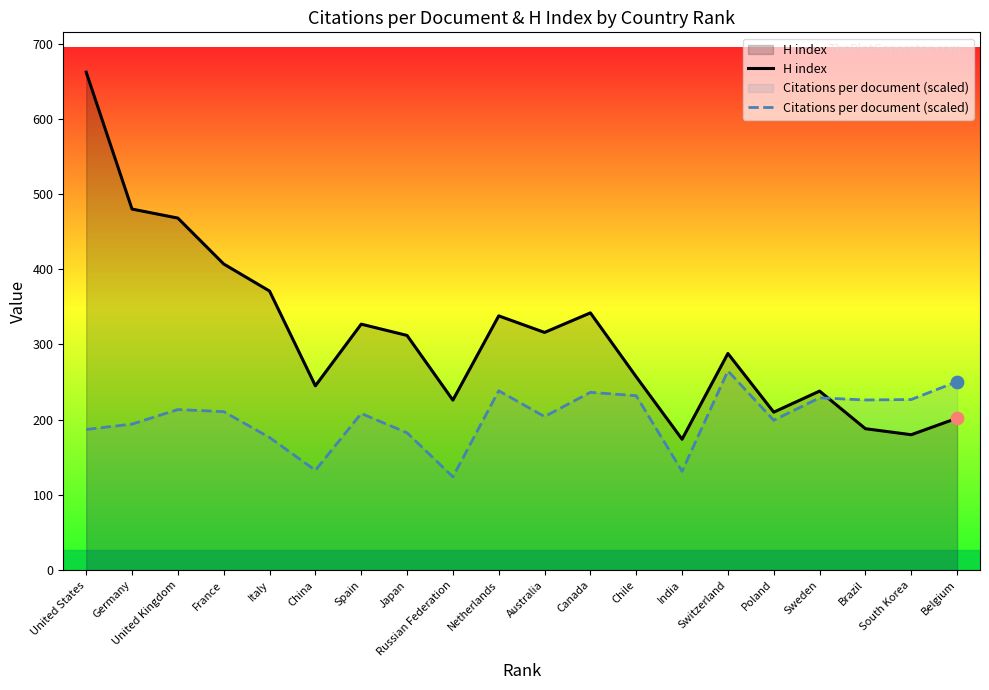

What are all the series names shown in the legend?

H index, Citations per document (scaled)